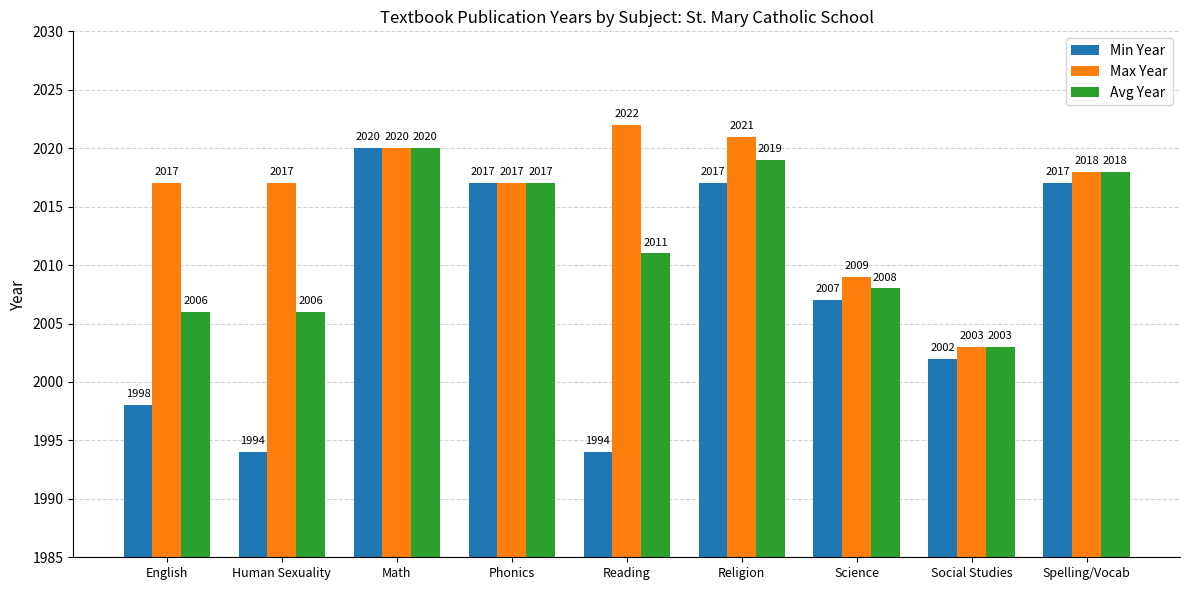

Reading left to right, list all the values displayed in this chart.

Min Year: 1998	1994	2020	2017	1994	2017	2007	2002	2017
Max Year: 2017	2017	2020	2017	2022	2021	2009	2003	2018
Avg Year: 2006	2006	2020	2017	2011	2019	2008	2003	2018